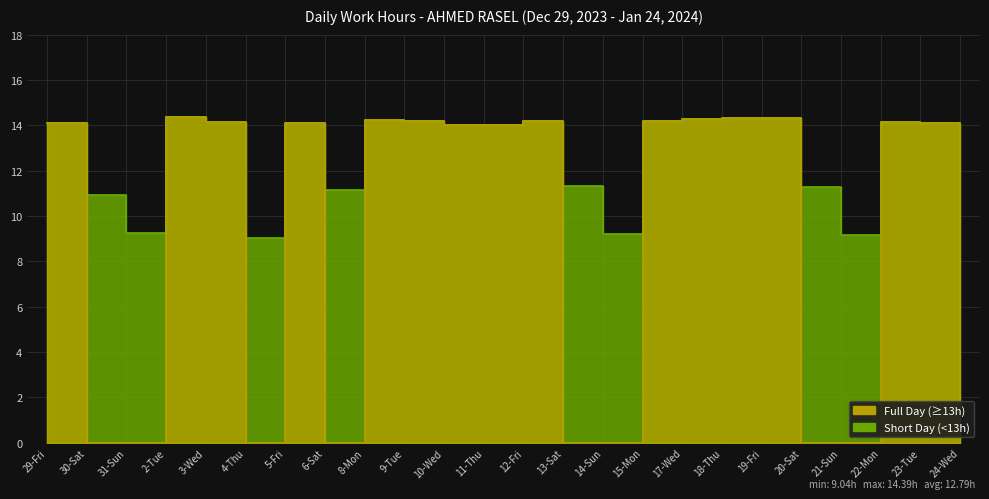

Where does the data first go above 14?

29-Fri